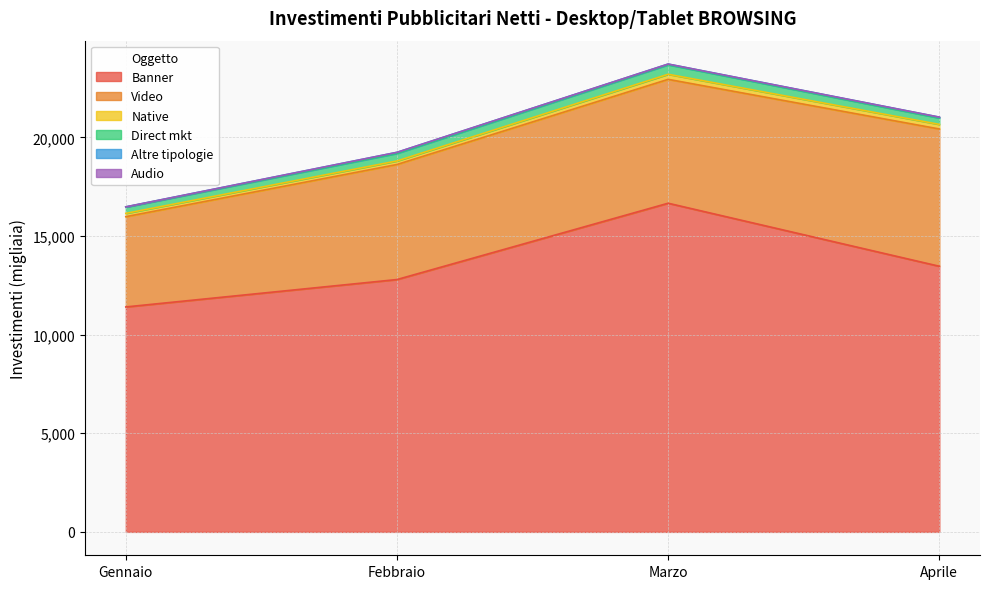

Is it true that Altre tipologie equals 18.9 at Marzo?

False